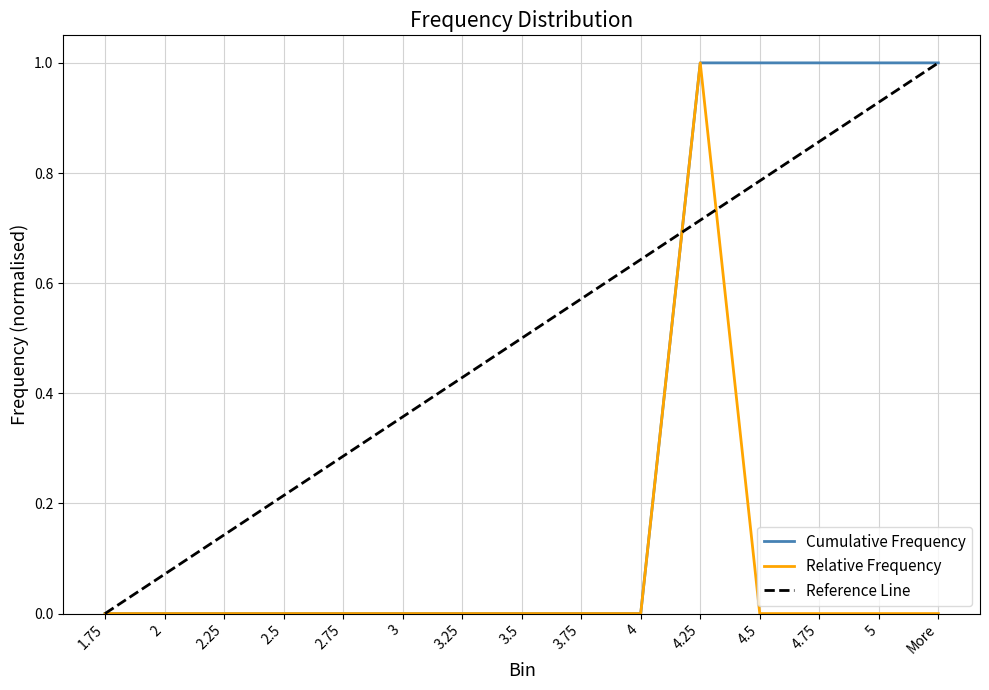

Rank the categories by value from highest to lowest.

4.25, 1.75, 2, 2.25, 2.5, 2.75, 3, 3.25, 3.5, 3.75, 4, 4.5, 4.75, 5, More